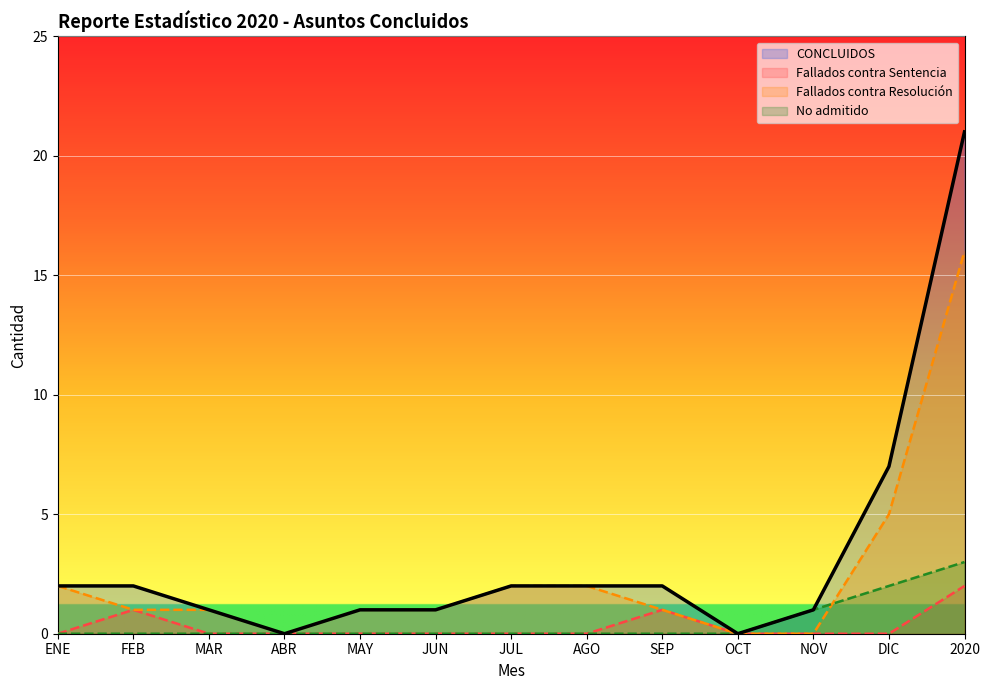

True or false: Fallados contra Sentencia has a value of 0 at MAR.

True